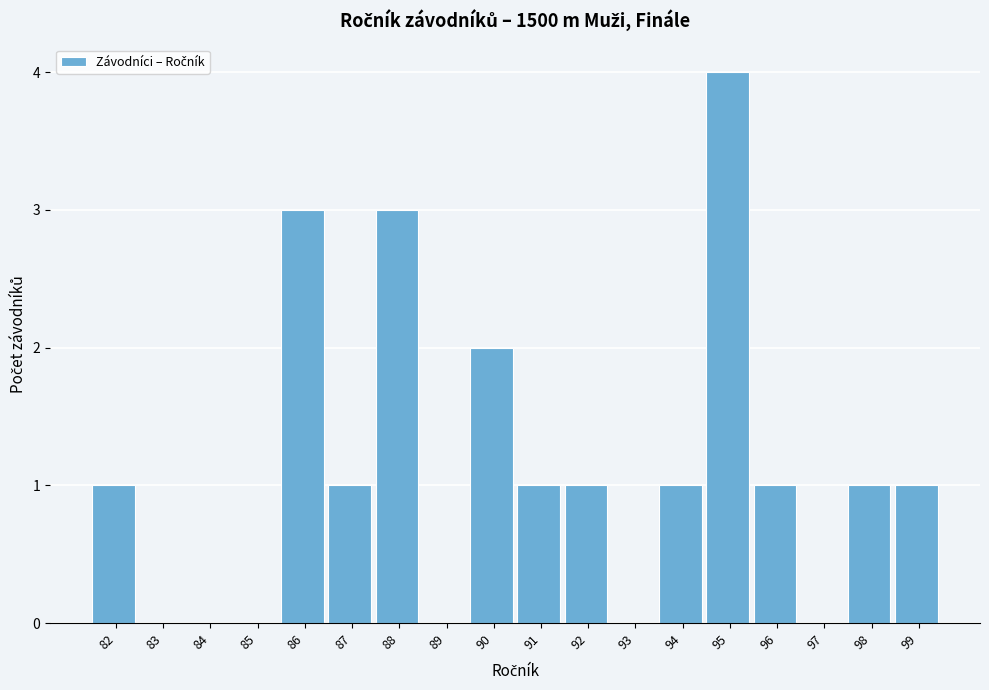

Reading left to right, transcribe all the data shown in this chart.

82=1	83=0	84=0	85=0	86=3	87=1	88=3	89=0	90=2	91=1	92=1	93=0	94=1	95=4	96=1	97=0	98=1	99=1